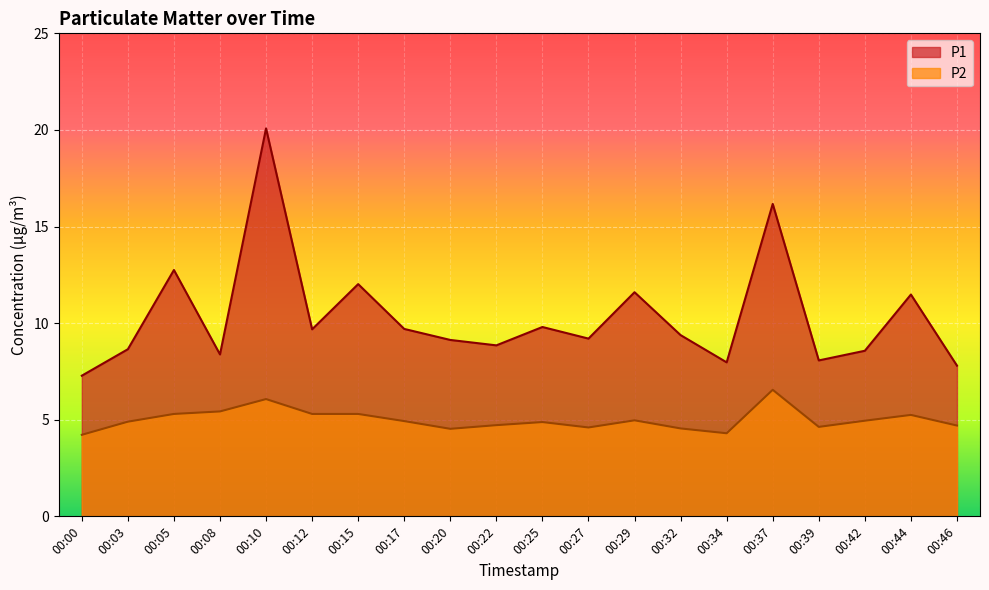

At which category is the sum across all series the highest?

00:10